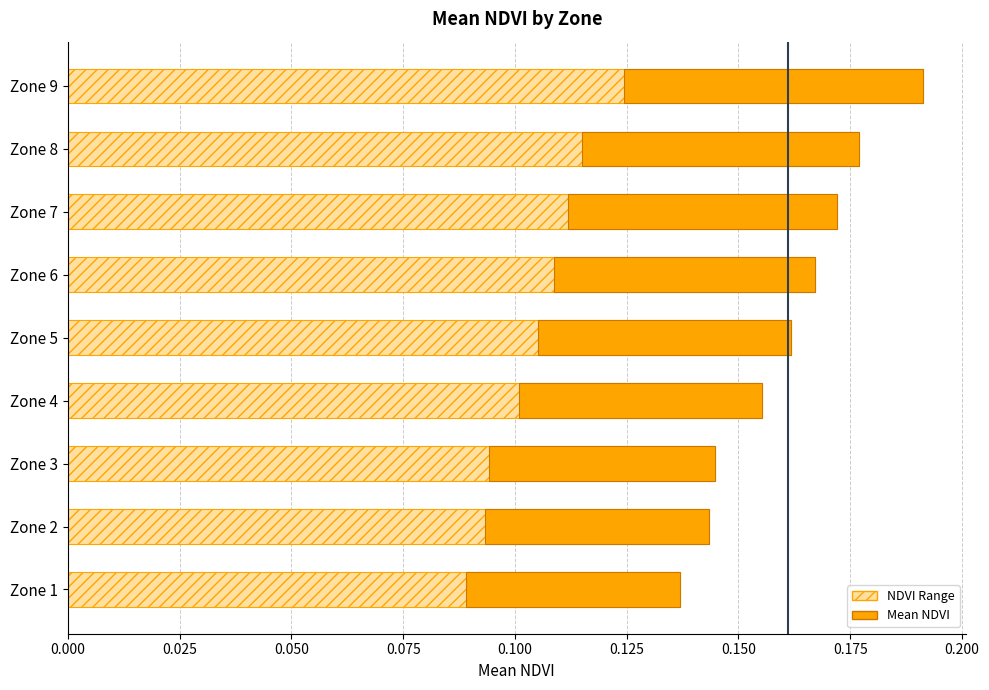

How many values are between 0 and 1?

9